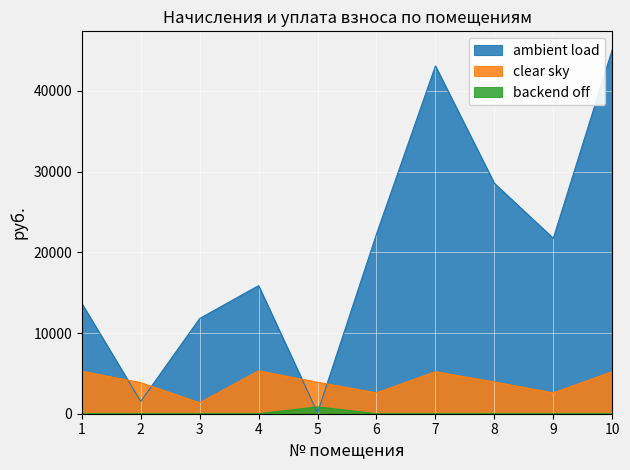

What is the average value of the backend off series?

84.7